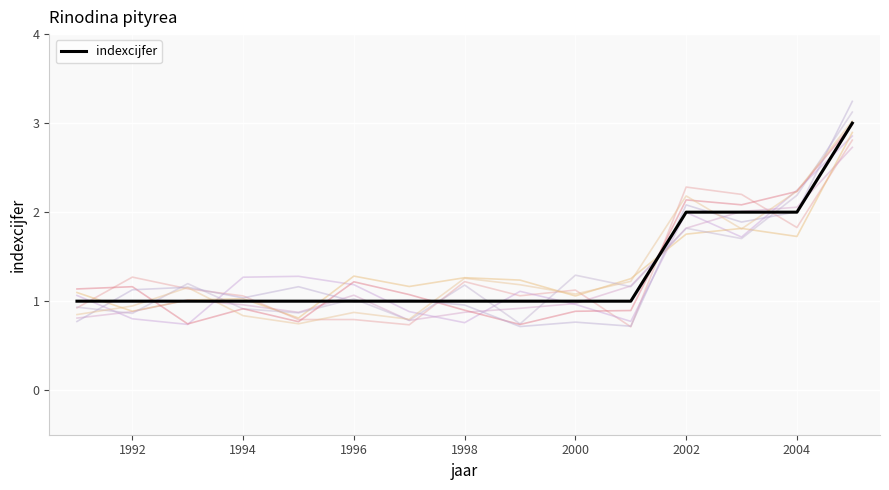

Is it true that indexcijfer equals 0 at 1994?

False